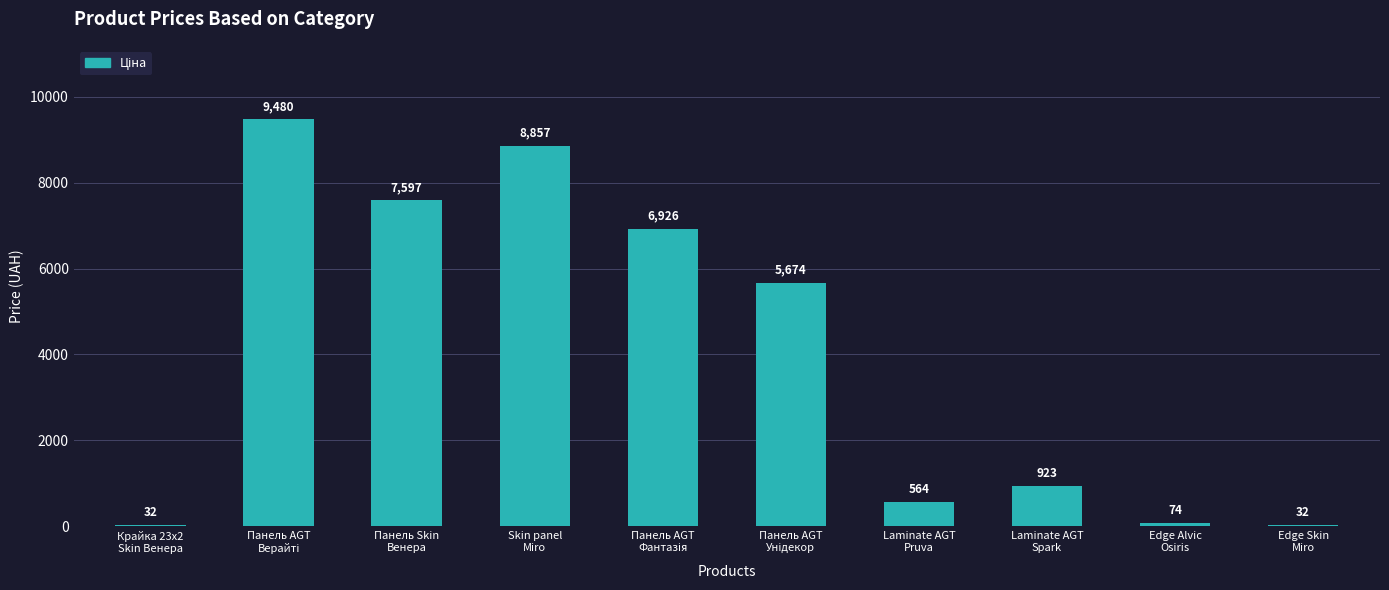

What is the greatest value displayed?

9480.1